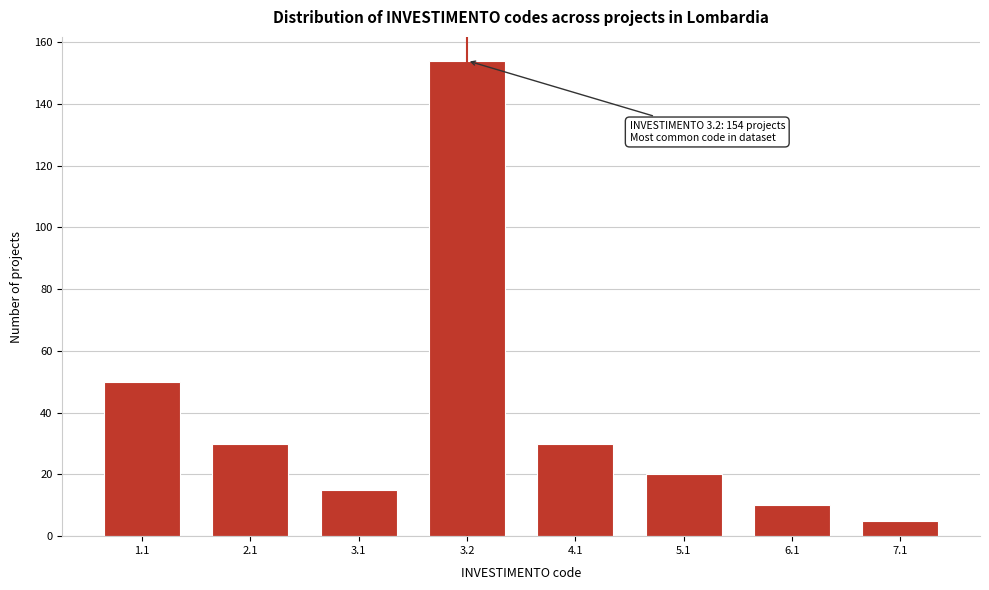

Reading left to right, transcribe all the data shown in this chart.

50	30	15	154	30	20	10	5